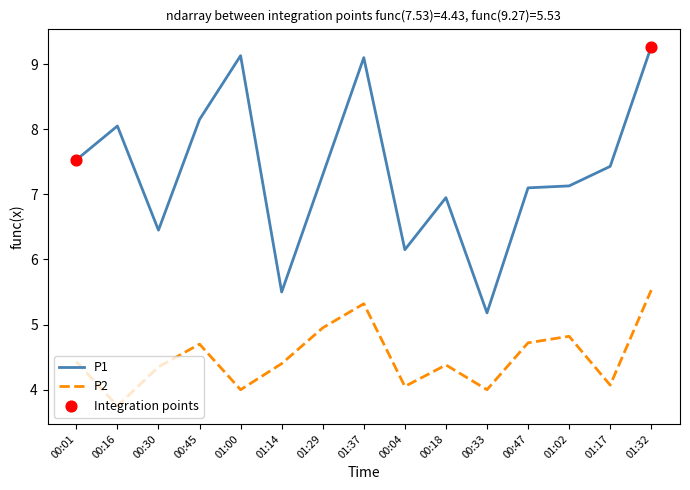

Which series has the widest spread of values?

P1